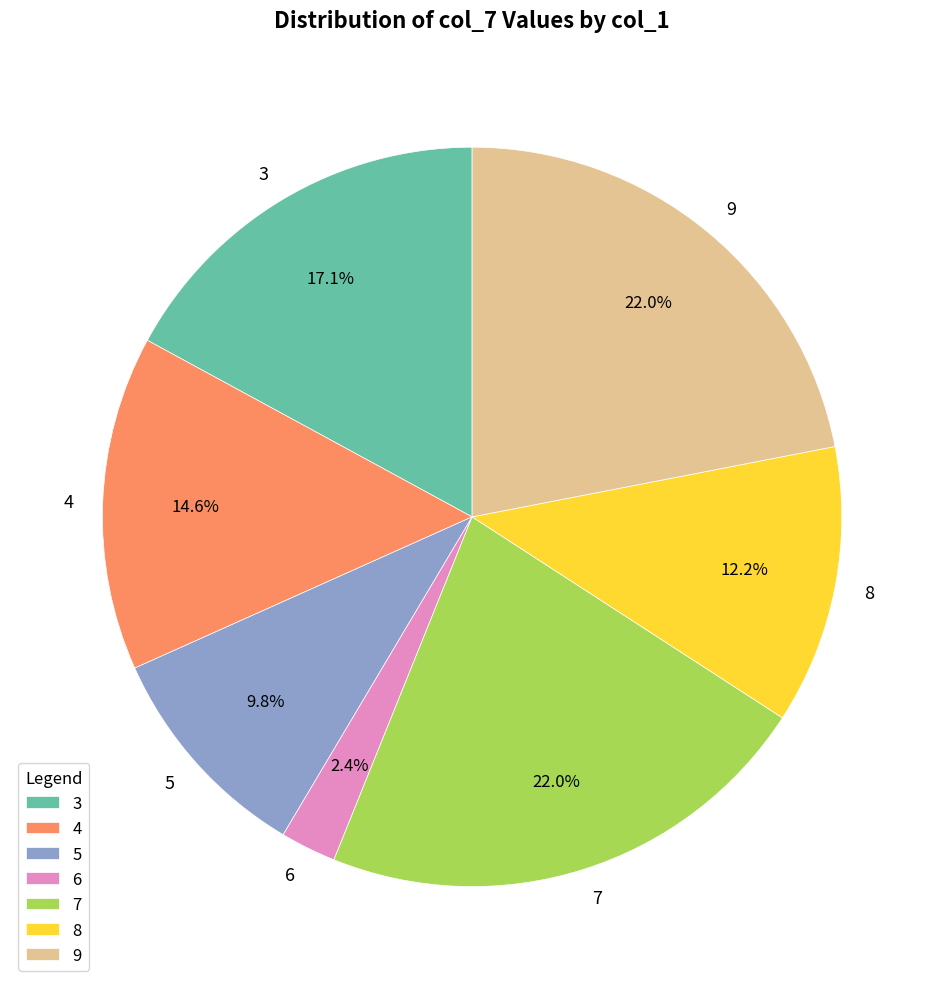

How much of the chart is everything except 3?

82.9%